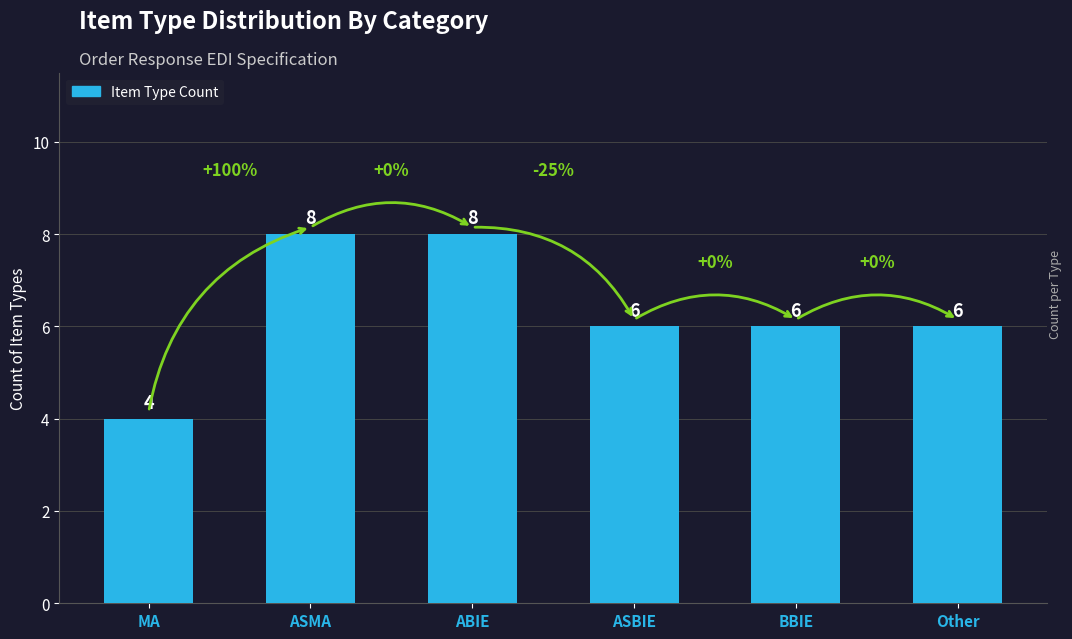

What is the value of the 6th bar from the left?

6